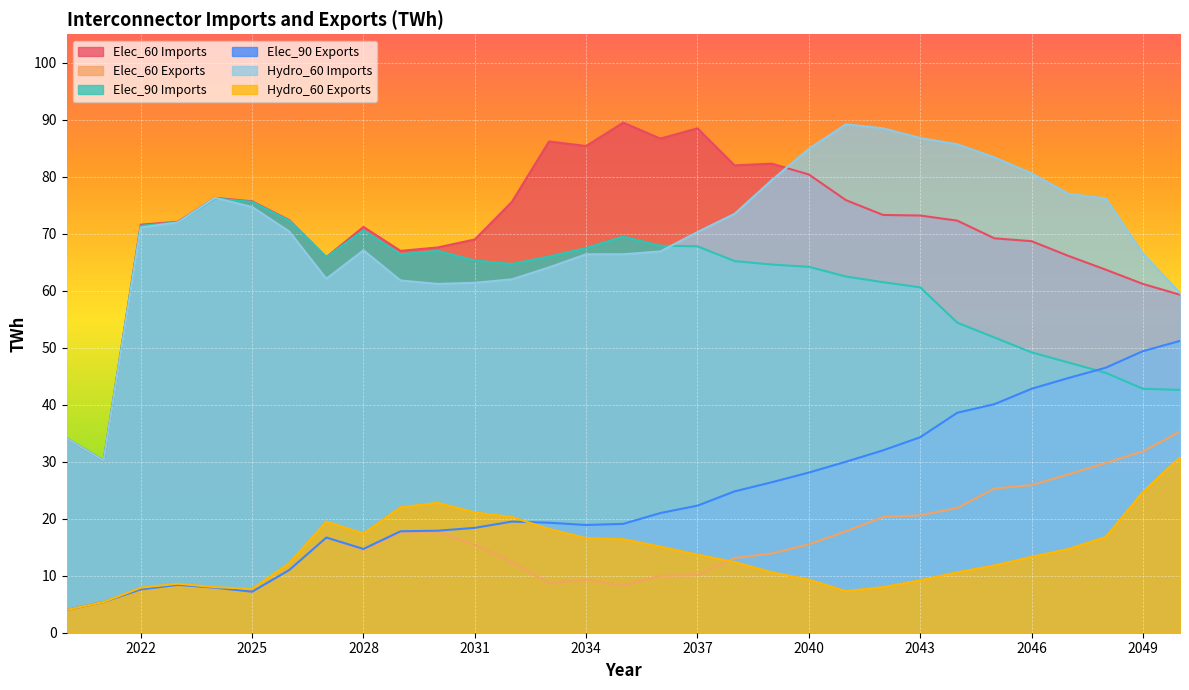

What is the difference between the maximum and minimum values in the Elec_90 Imports series?

46.0